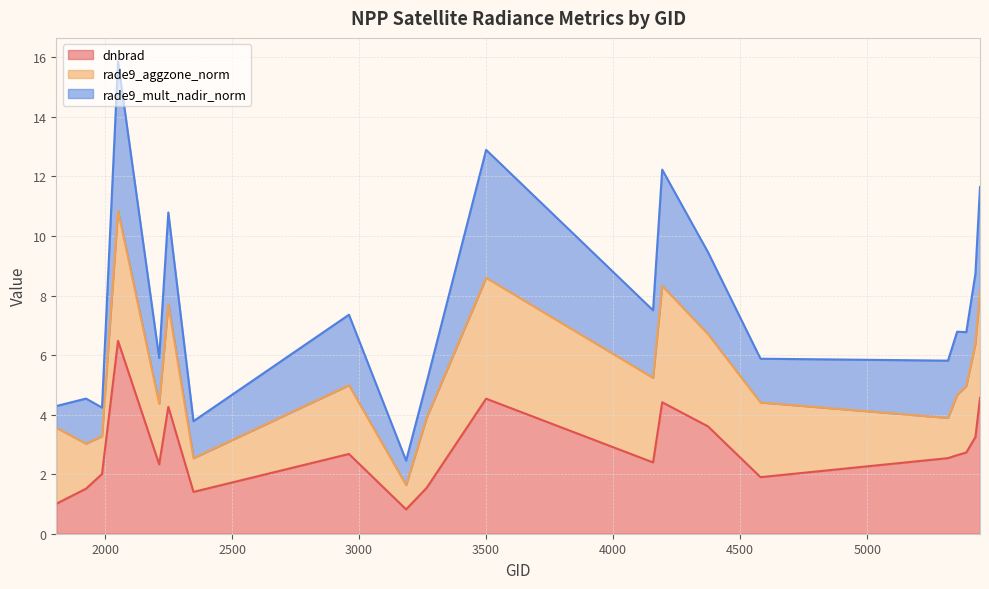

At which label is dnbrad closest to 3?

5426